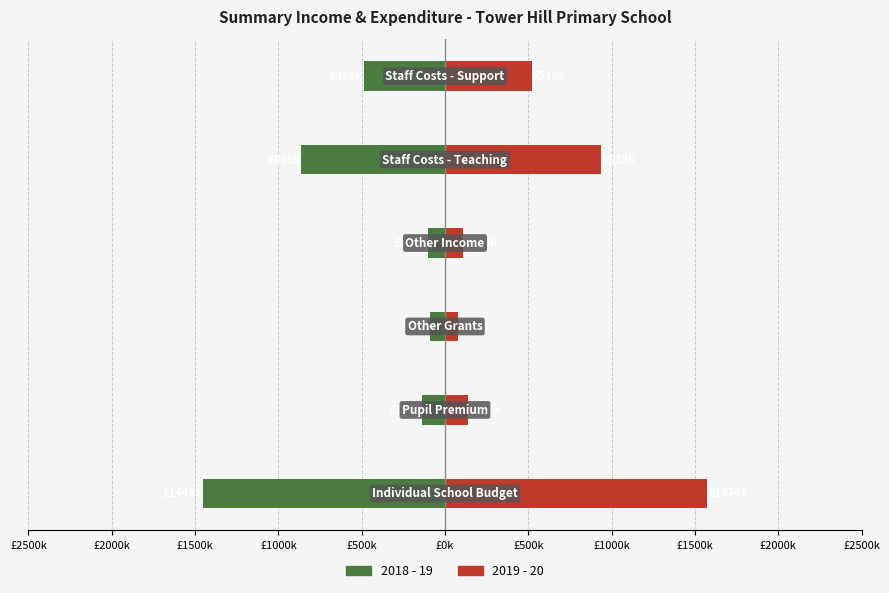

Which series has the largest total across all categories?

2019 - 20